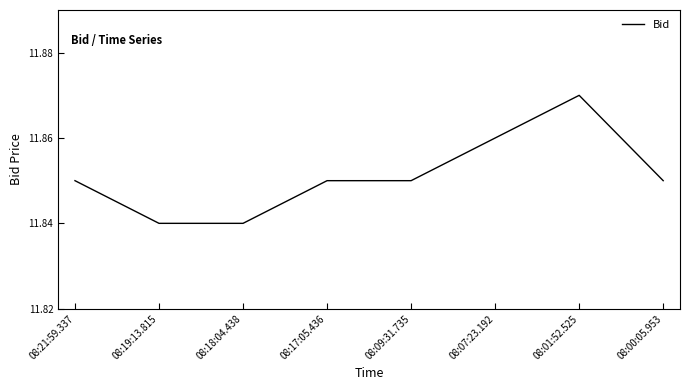

What is the sum of the values at 08:01:52.525 and 08:09:31.735?

23.7